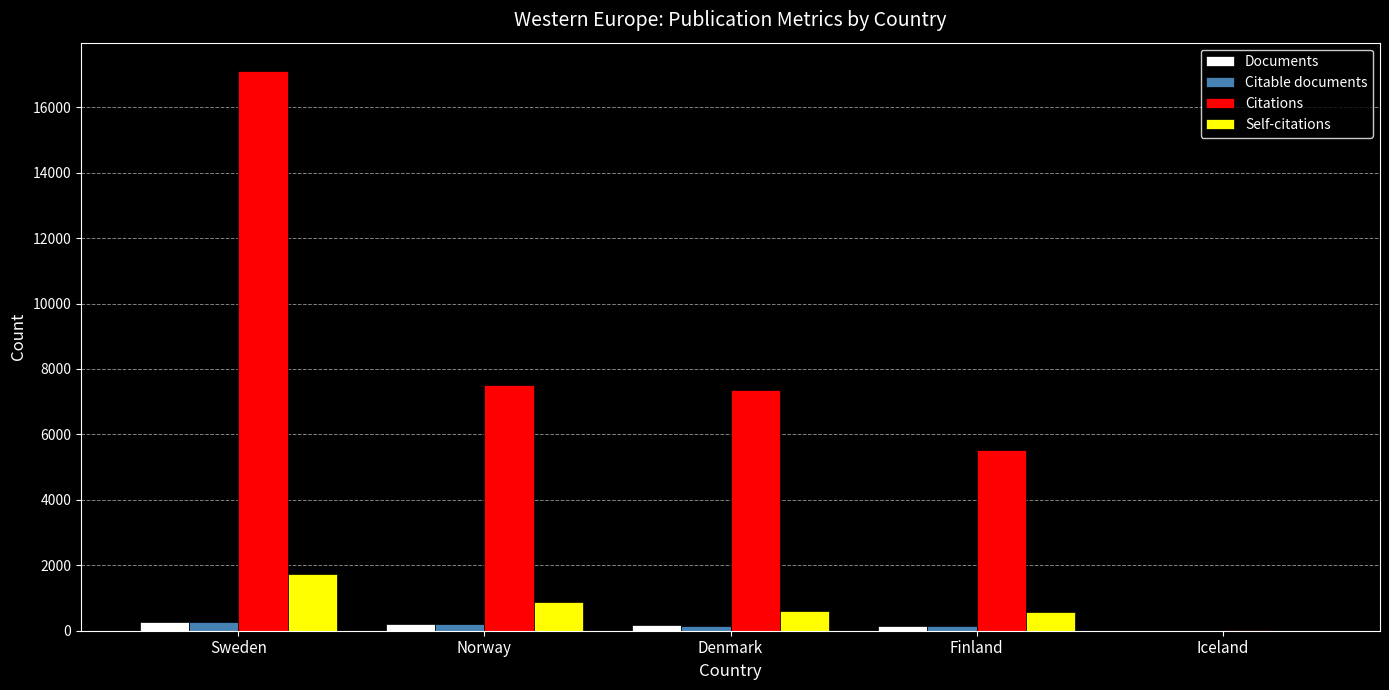

What is the sum of all Documents values?

787